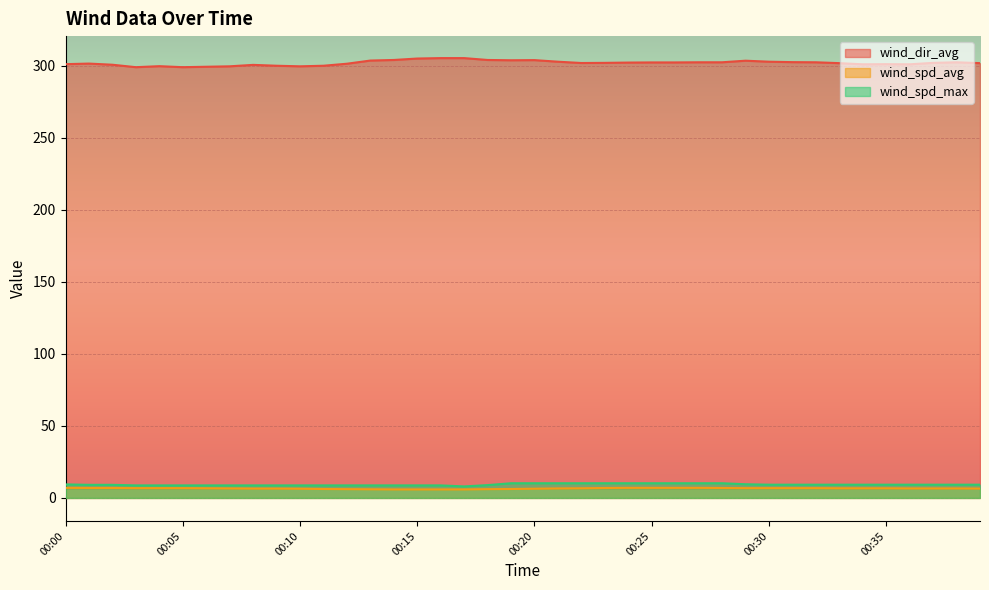

How many data points does each series have?

40